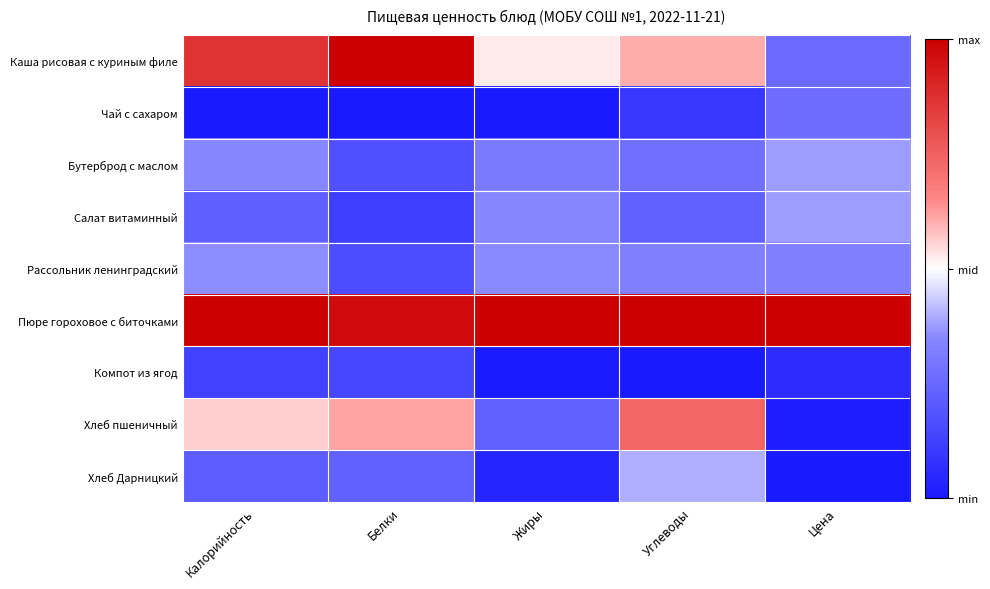

How many distinct data groups are displayed?

9